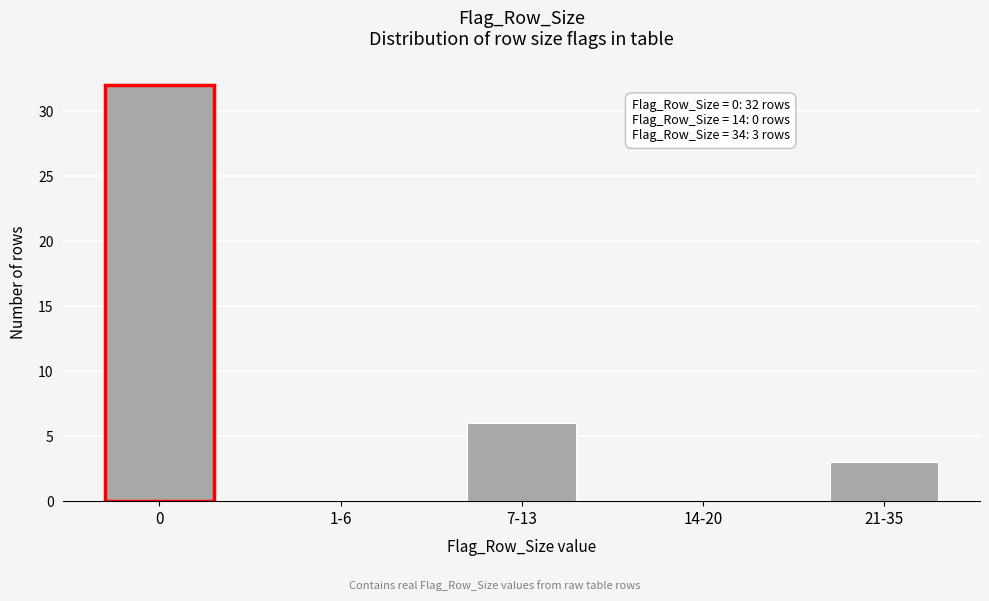

Reading left to right, extract all data points from this chart.

0=32	1-6=0	7-13=6	14-20=0	21-35=3